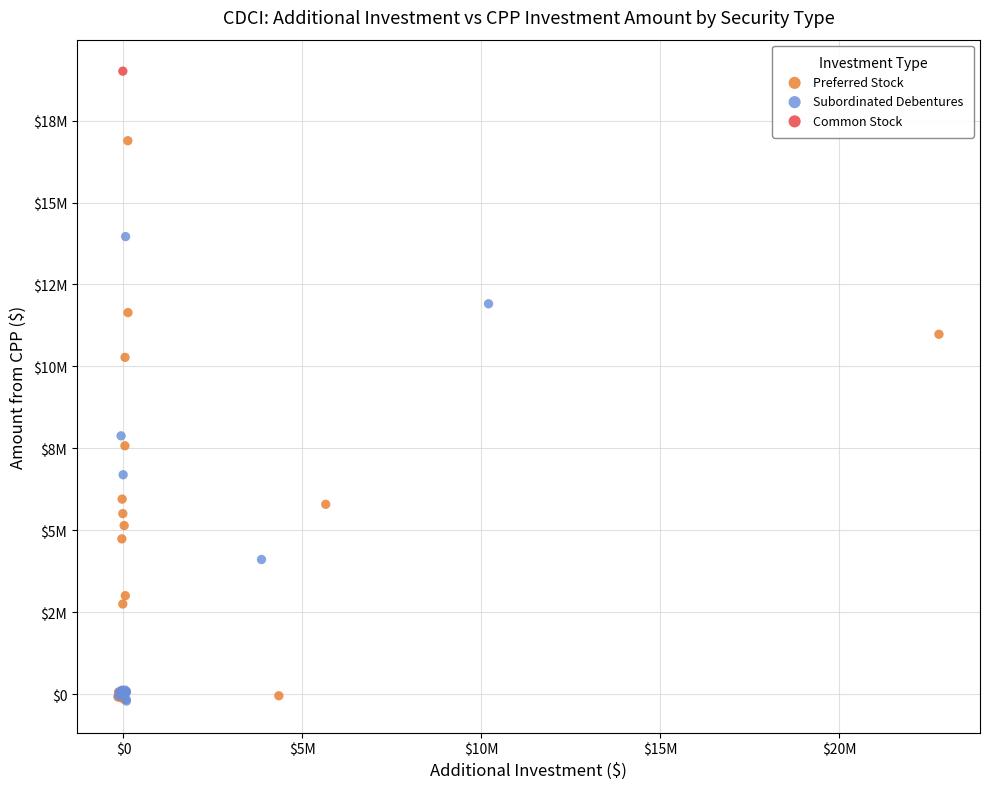

What are all the series names shown in the legend?

Preferred Stock, Subordinated Debentures, Common Stock